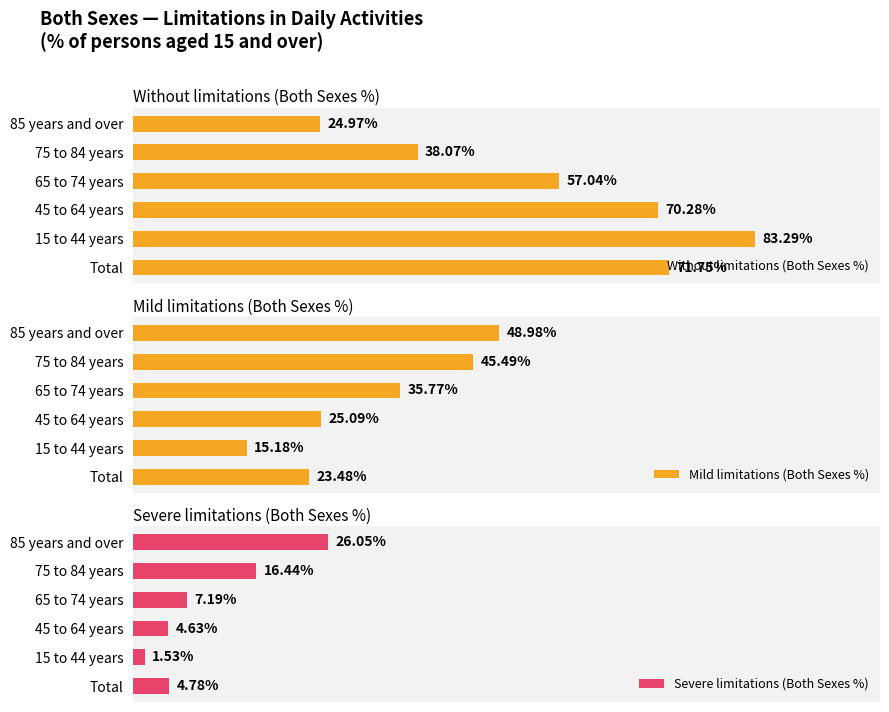

Rank the series at 5 from highest to lowest value.

Mild limitations (Both Sexes %), Severe limitations (Both Sexes %), Without limitations (Both Sexes %)